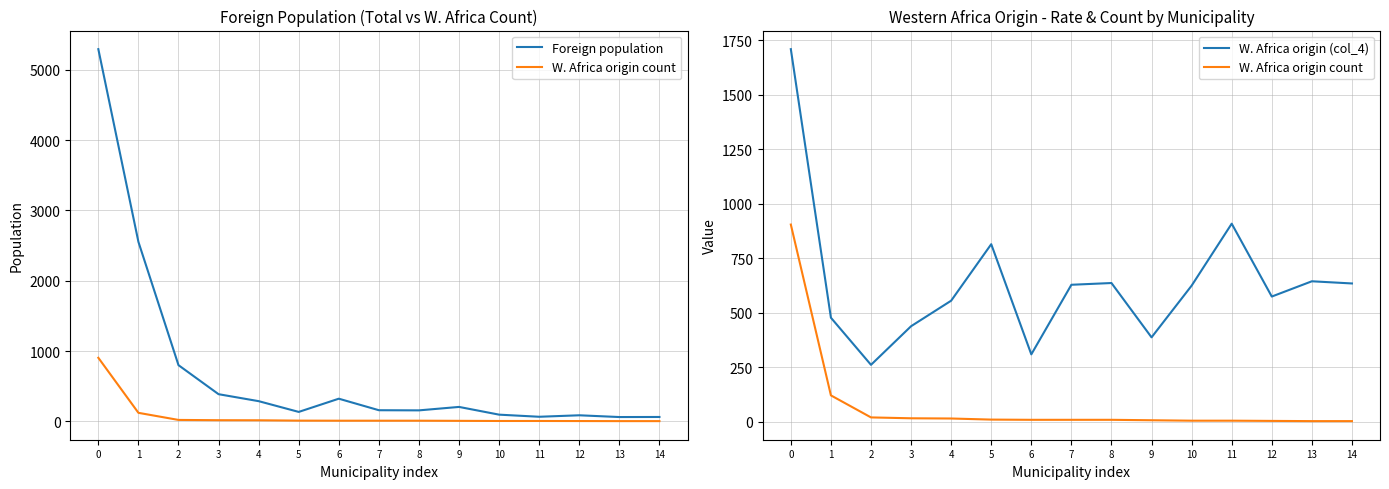

Reading left to right, extract all data points from this chart.

Foreign population: 5295	2554	800	387	288	135	323	159	157	206	96	66	87	62	63
W. Africa origin count: 905	122	21	17	16	11	10	10	10	8	6	6	5	4	4
W. Africa origin (col_4): 1709	478	262	439	556	815	310	629	637	388	625	909	575	645	635